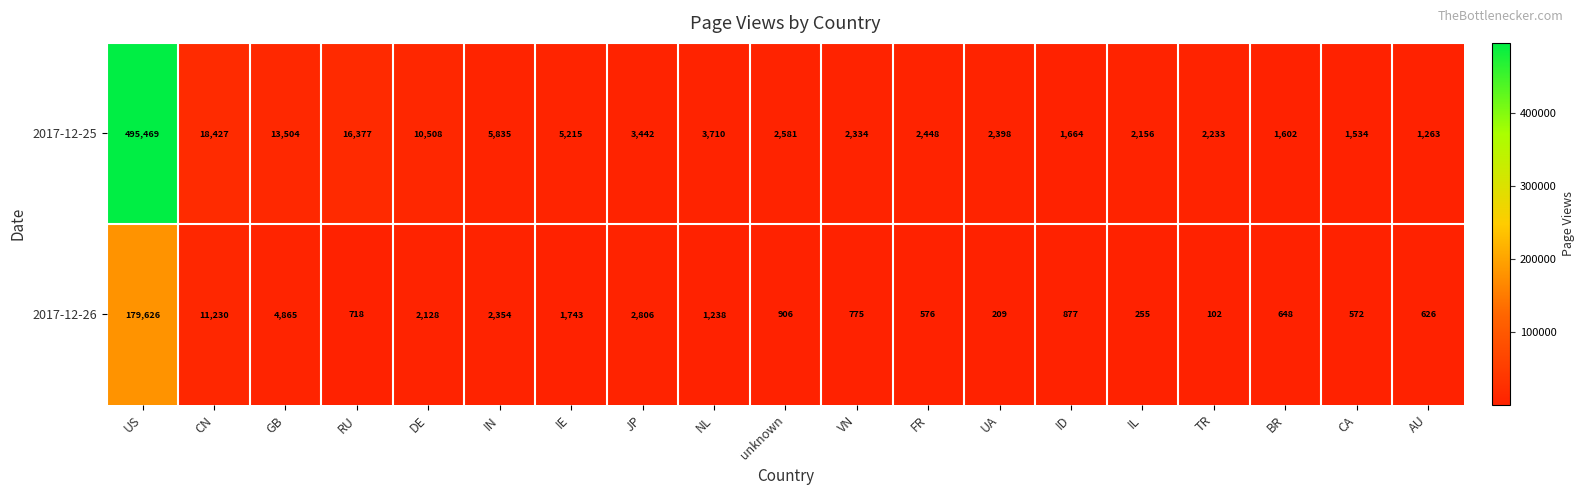

Rank the series by their average value, from lowest to highest.

2017-12-26, 2017-12-25